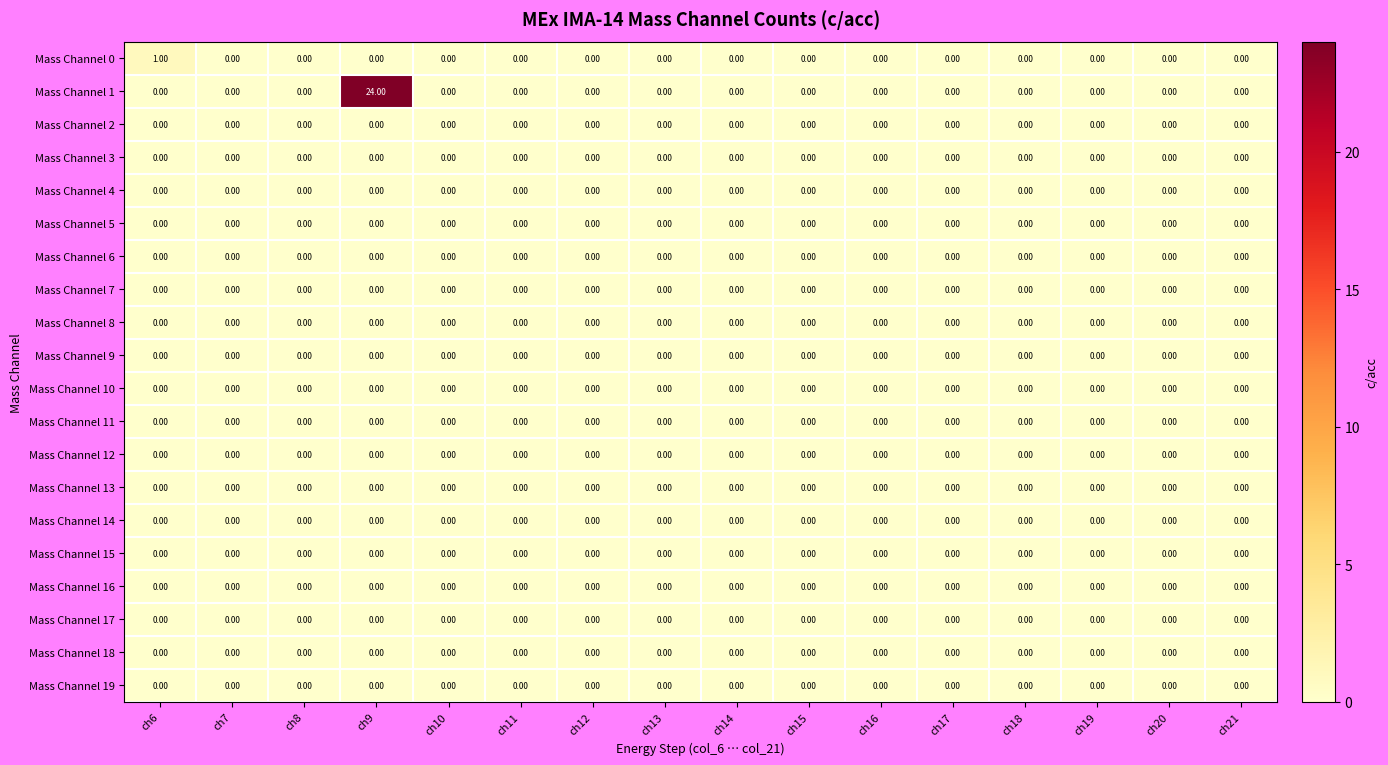

What is the spread (max minus min) of values at ch6?

1